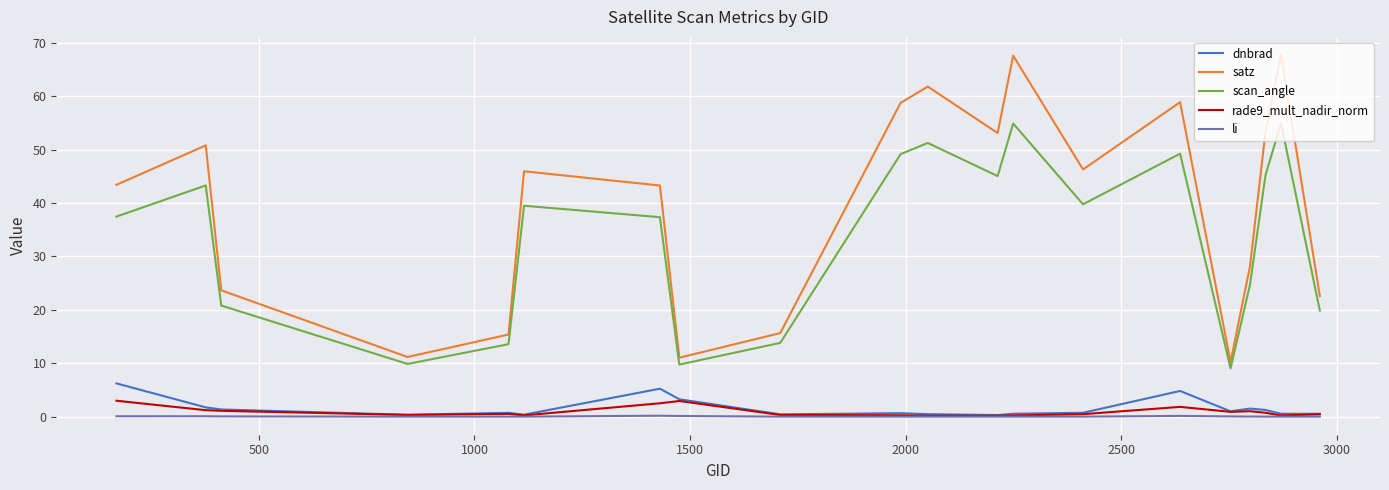

What is the highest value of the scan_angle series?

55.0